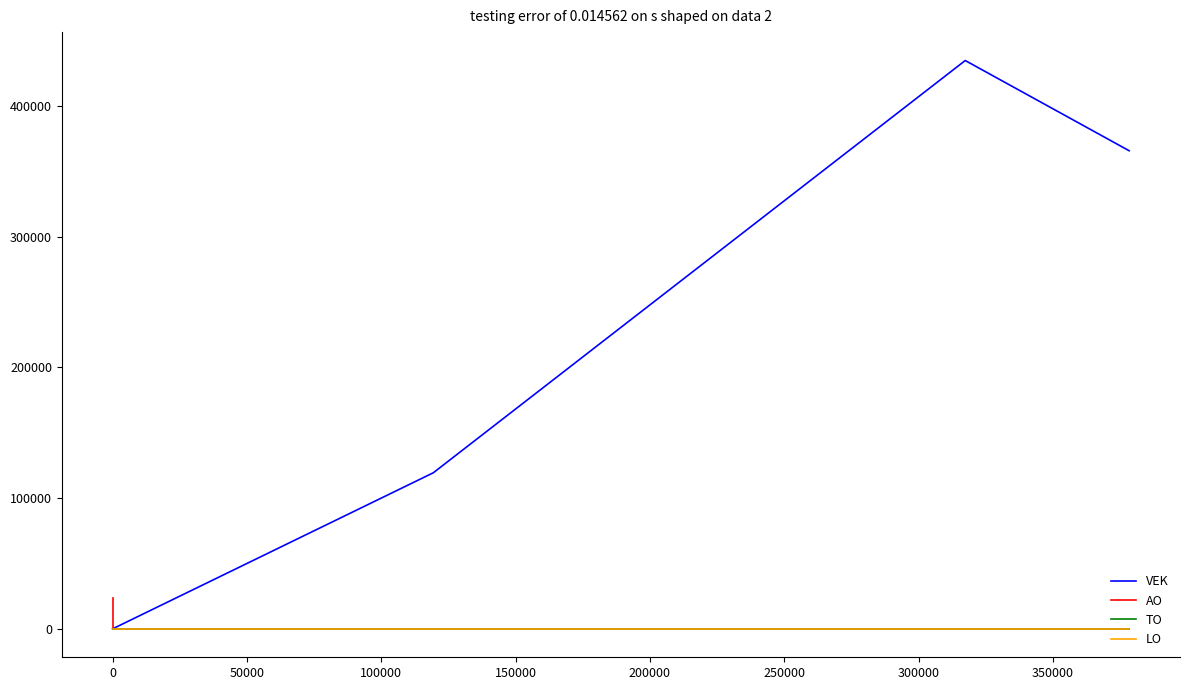

What are all the series names shown in the legend?

VEK, AO, TO, LO